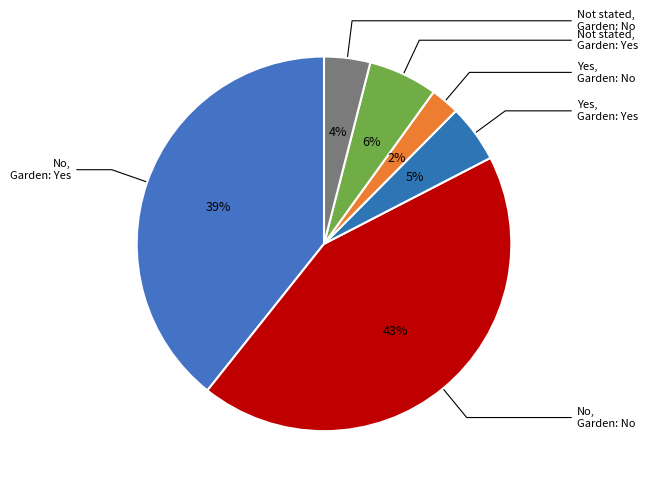

Which slice is the largest?

No / No